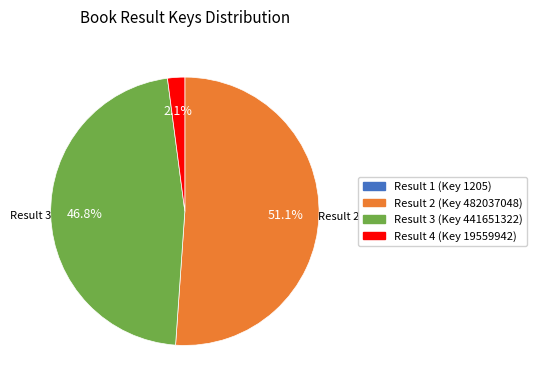

Approximately how many times larger is the value at Result 2 (Key 482037048) compared to Result 3 (Key 441651322)?

1.1